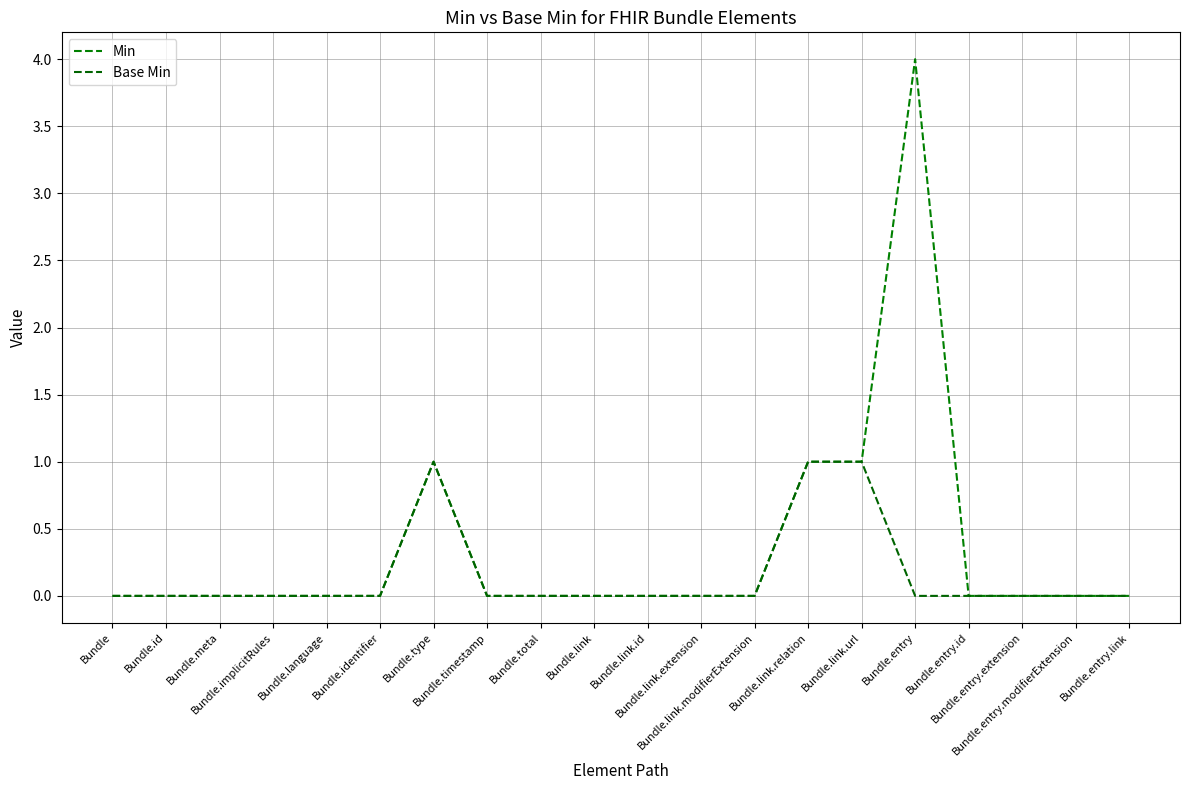

How many lines are shown in the chart?

2